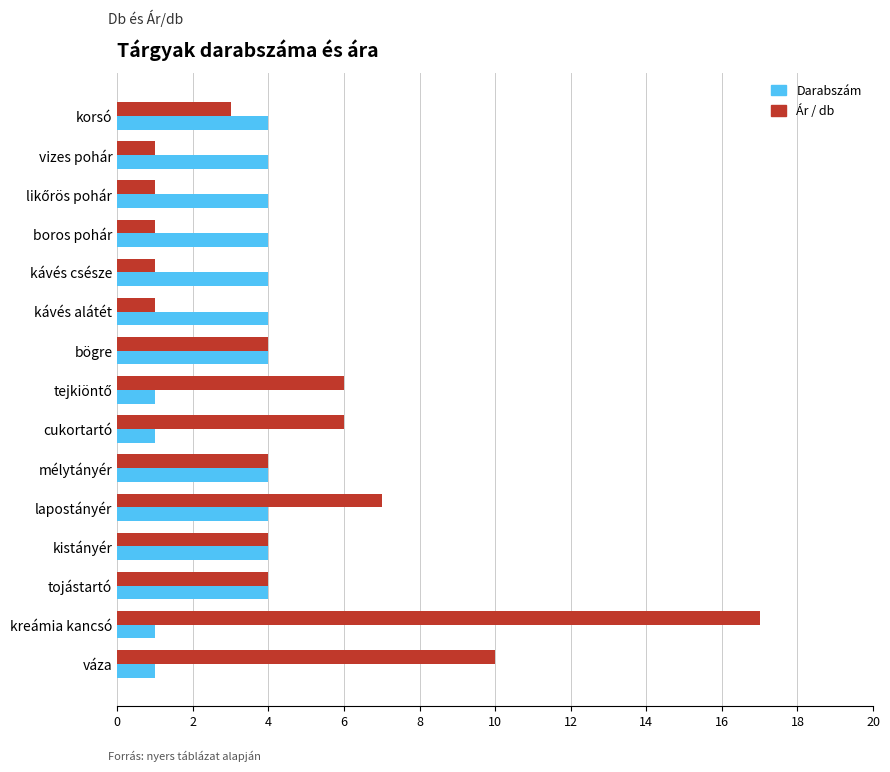

At vizes pohár, list the series in order from largest to smallest.

Darabszám, Ár / db